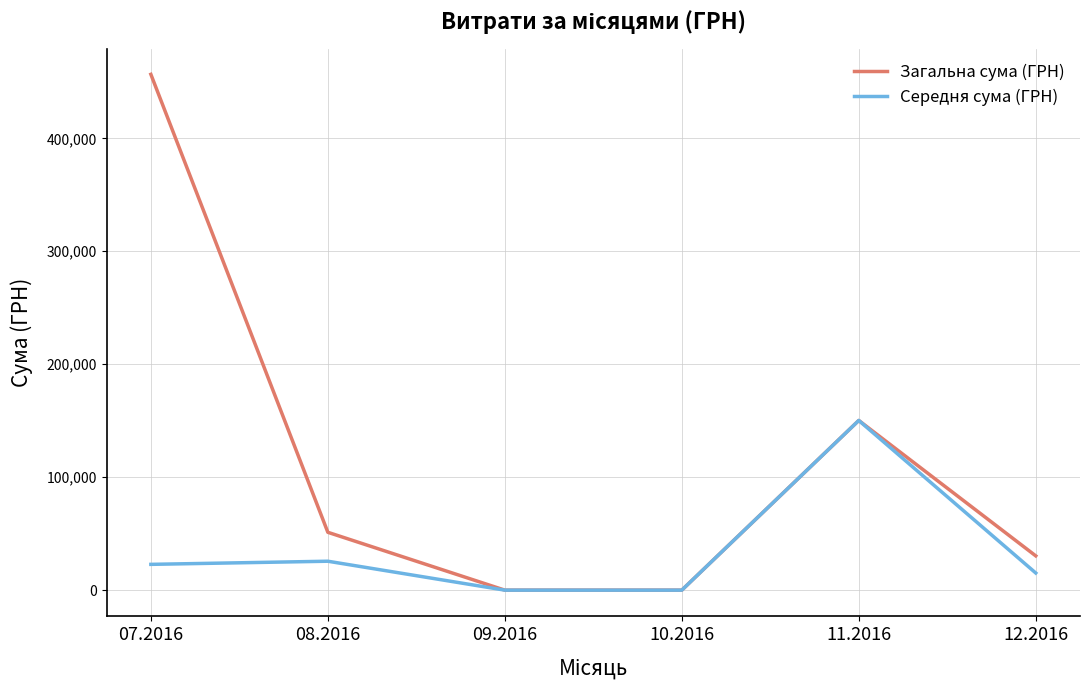

Where does the Загальна сума (ГРН) series first go above 51211?

07.2016